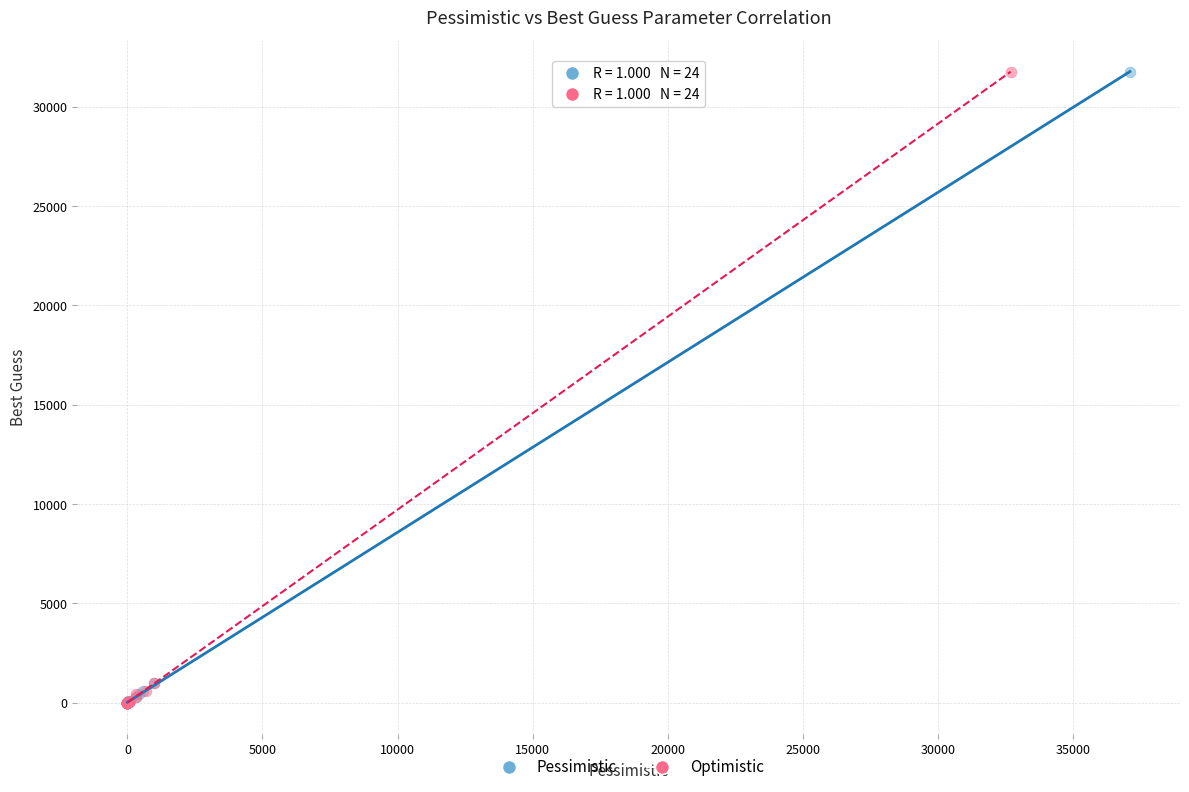

What are all the series names shown in the legend?

Pessimistic, Optimistic